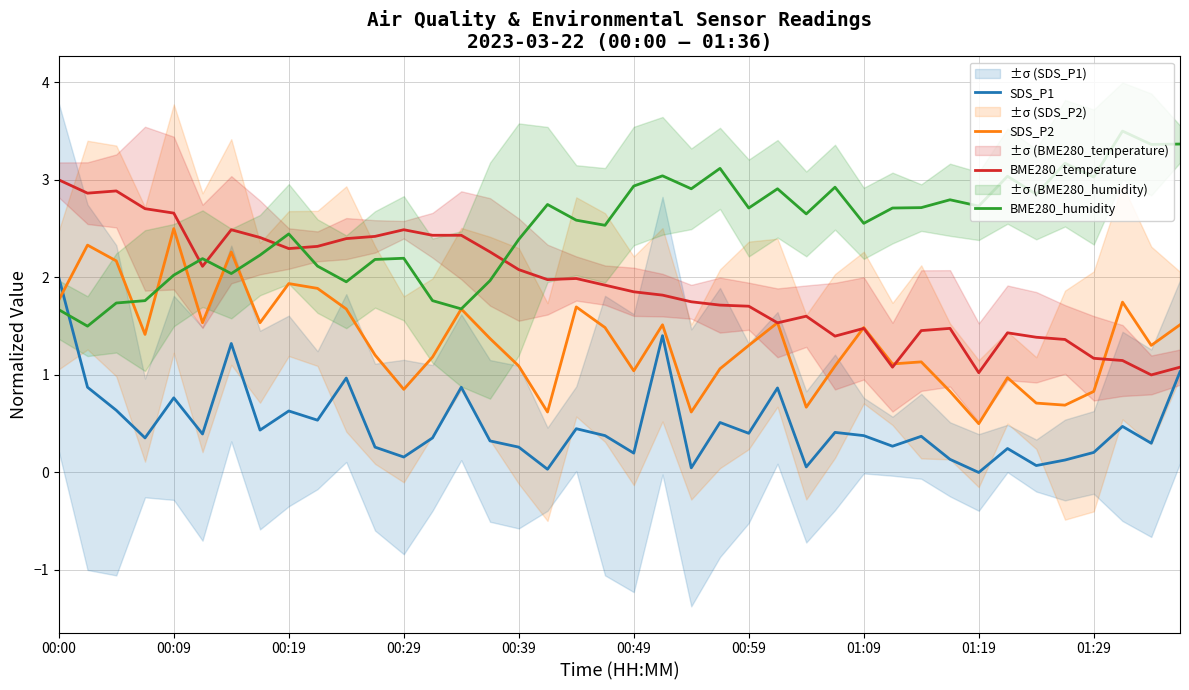

What is the lowest value of the BME280_temperature series?

1.0